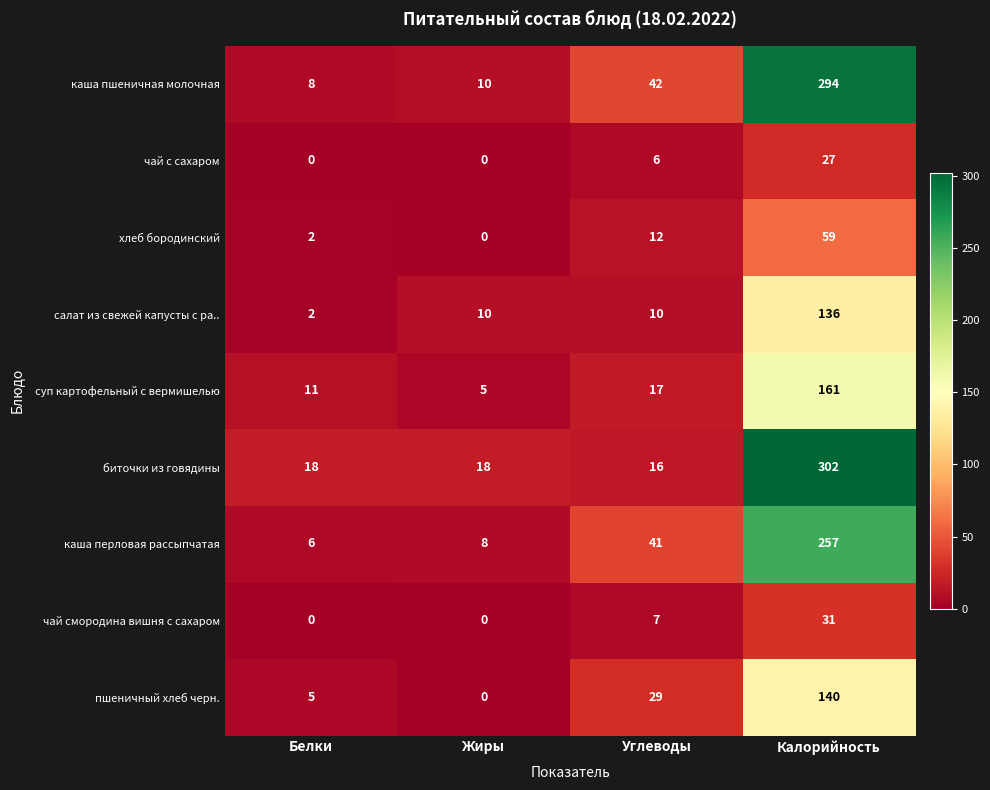

At which category is the sum across all series the highest?

Калорийность